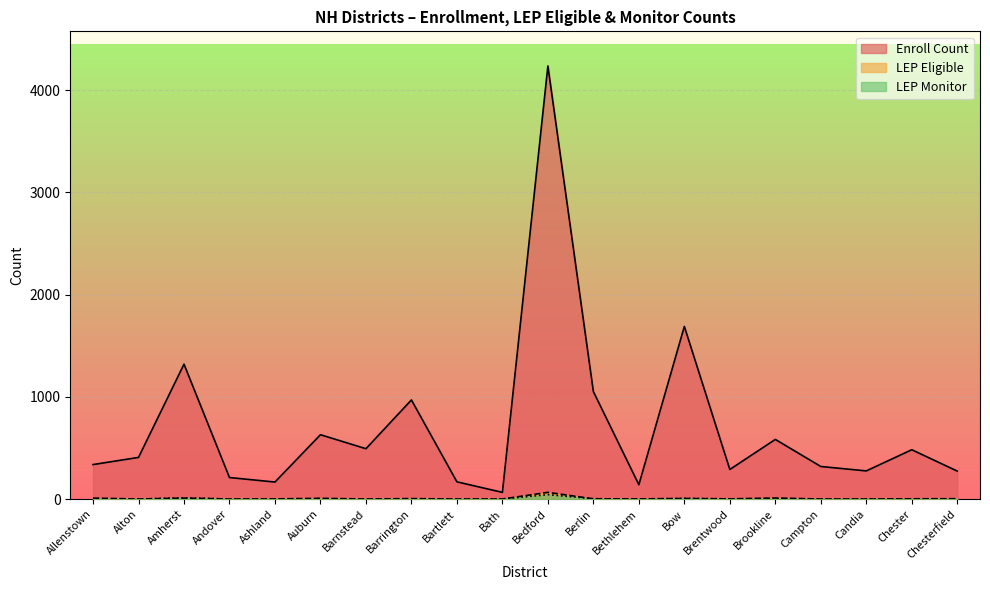

How many data points in Enroll Count are above 407?

9